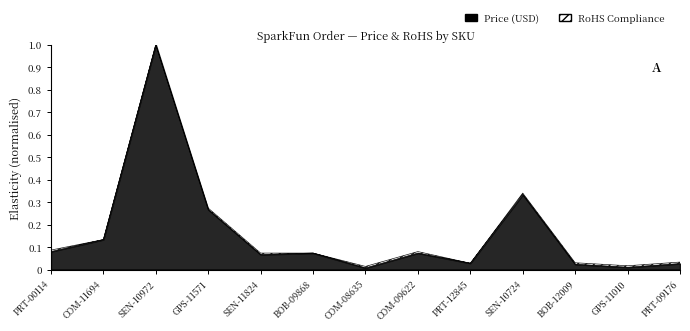

Between COM-08635 and SEN-10724, which series saw the biggest shift?

Price (USD)